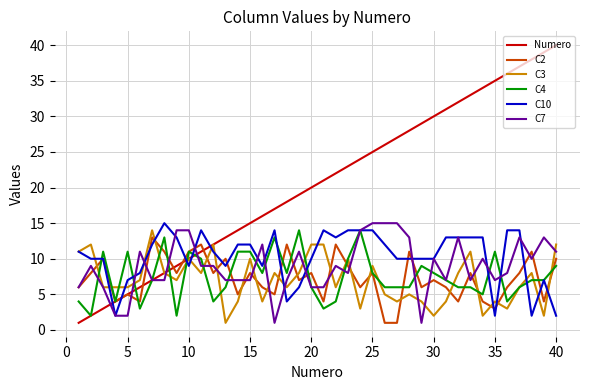

What is the highest value of the Numero series?

40